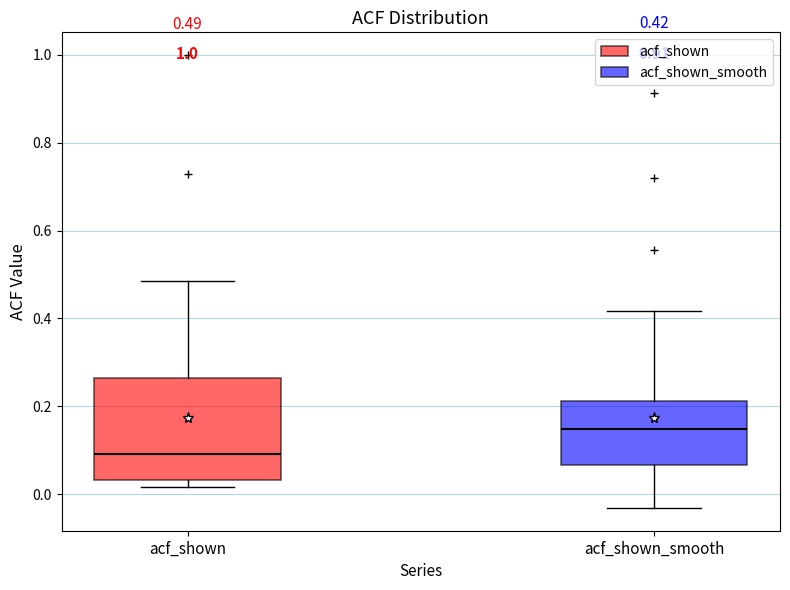

Which box is the tallest, from its lower edge to its upper edge?

acf_shown